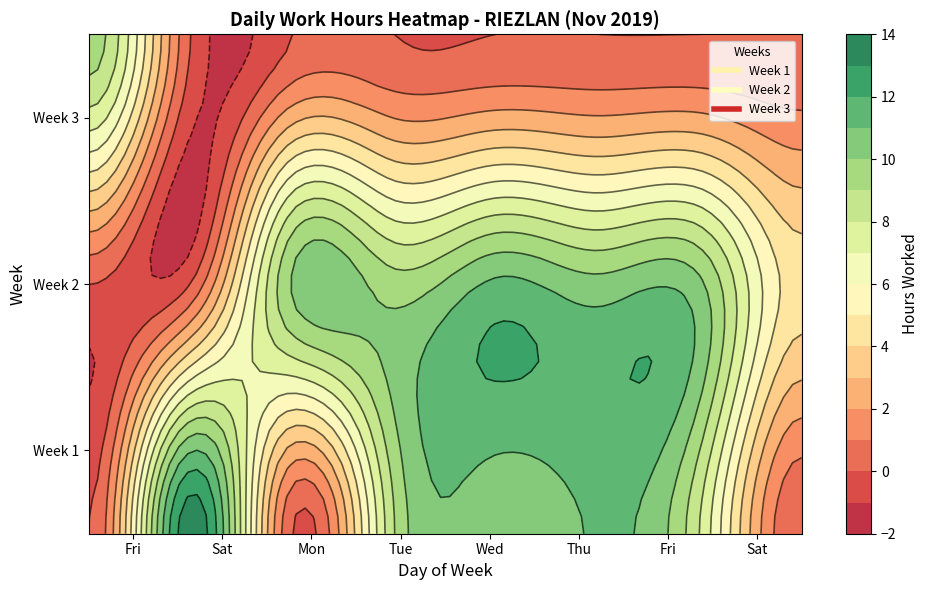

Reading left to right, extract all data points from this chart.

1: Fri=0.0	Sat=13.7	Mon=0.0	Tue=9.0	Wed=10.2	Thu=11.1	Fri=8.0	Sat=0.0
2: Fri=0.0	Sat=0.0	Mon=10.1	Tue=9.5	Wed=11.2	Thu=10.4	Fri=10.2	Sat=4.5
3: Fri=9.6	Sat=0.0	Mon=0.0	Tue=0.0	Wed=0.0	Thu=0.0	Fri=0.0	Sat=0.0